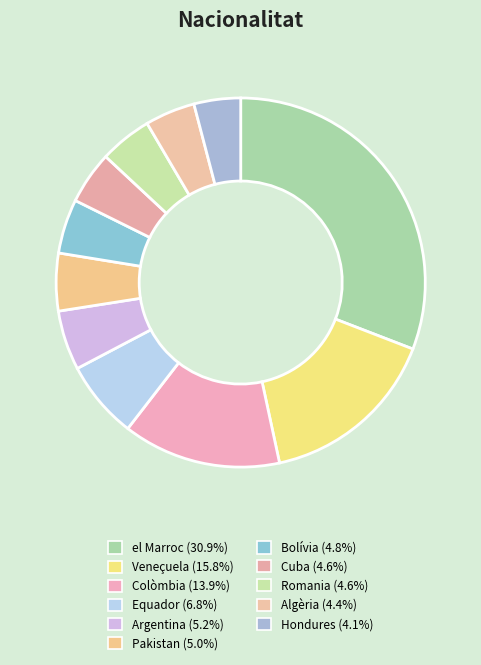

How many segments does this pie chart have?

11